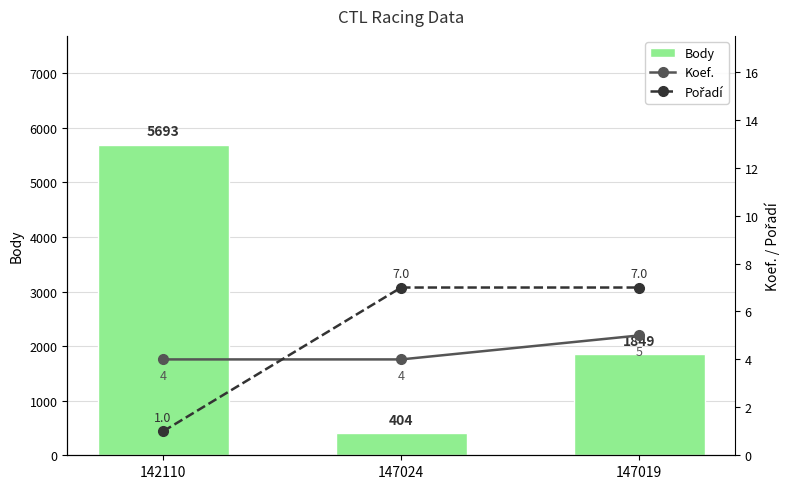

What is the difference between the maximum and second lowest values in the Body series?

3844